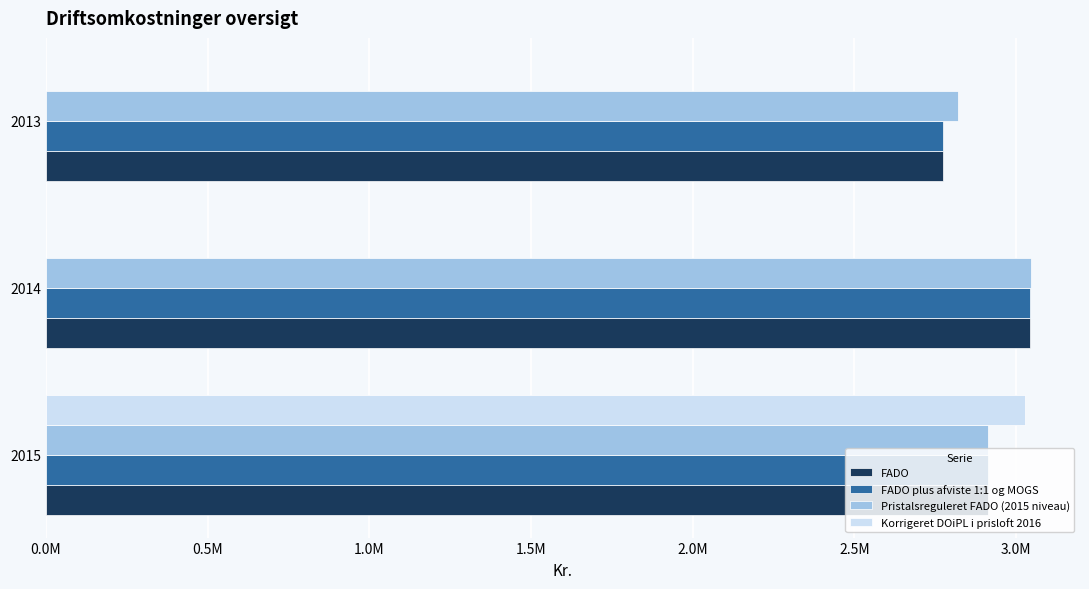

What is the average value of the FADO plus afviste 1:1 og MOGS series?

2910607.7